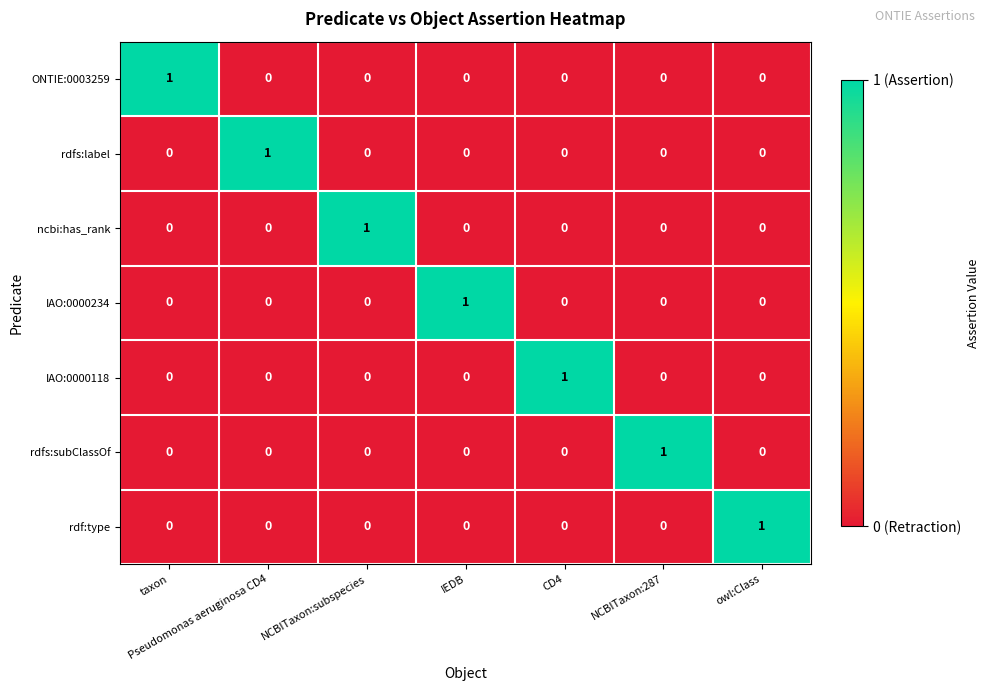

How many rdfs:label values are between 0 and 1?

7